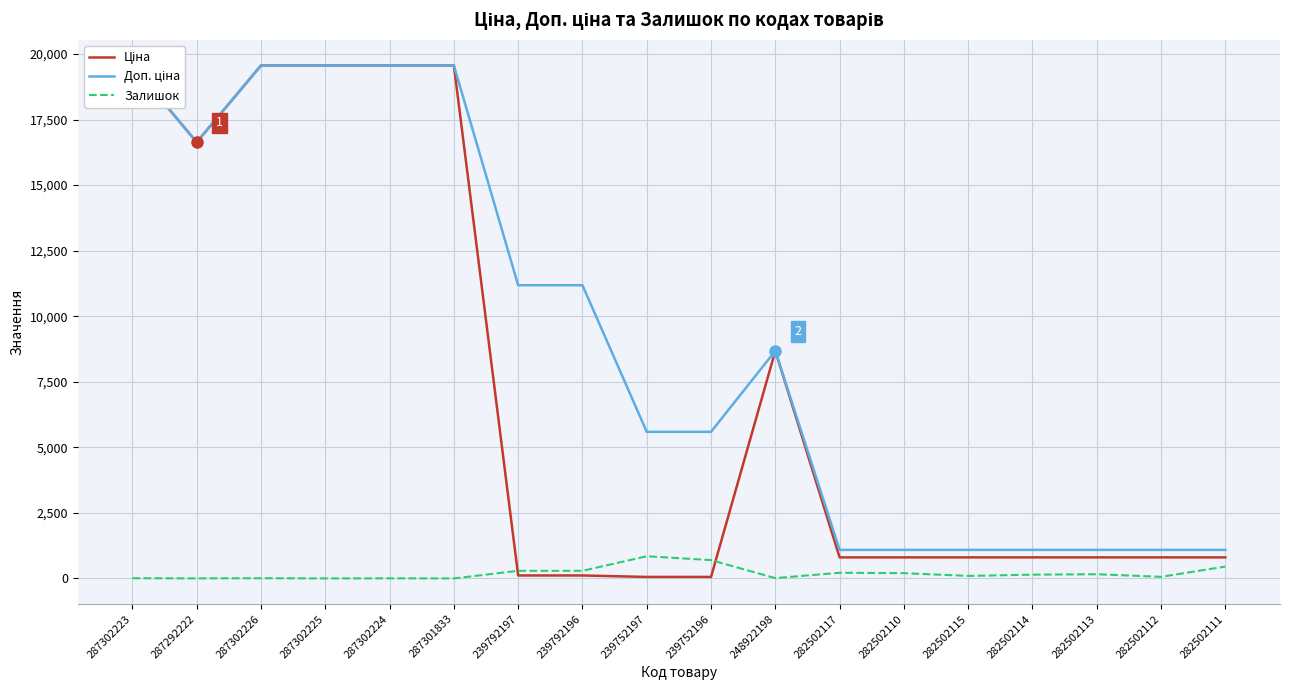

What is the difference between the second highest and second lowest values in the Залишок series?

698